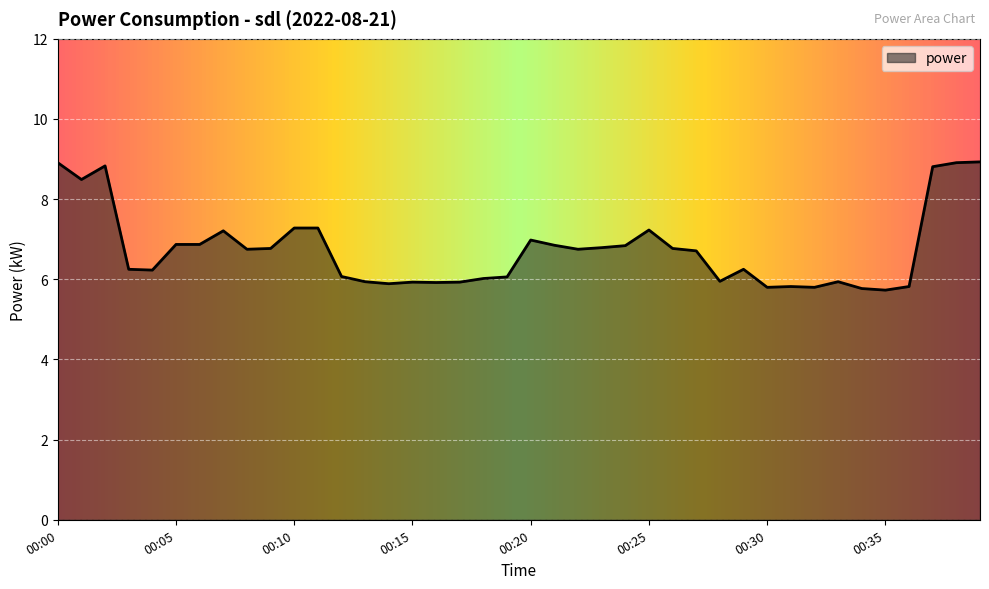

What is the maximum value shown in the chart?

8.9